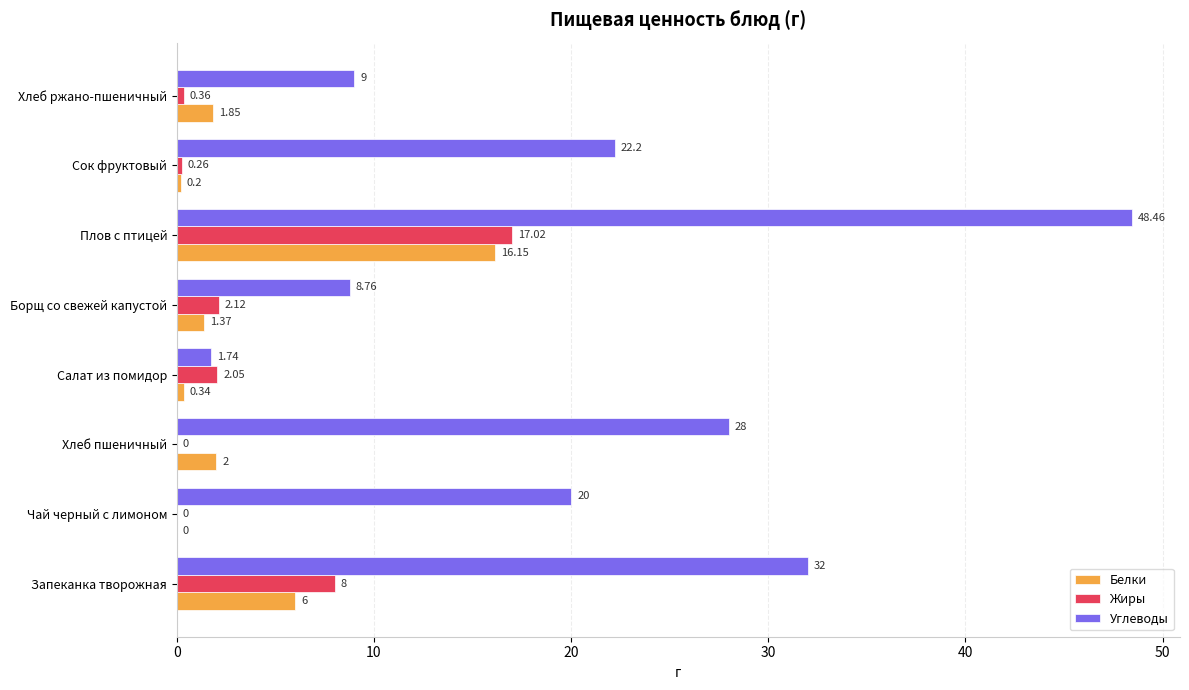

Where is Жиры nearest to the value 8?

Запеканка творожная